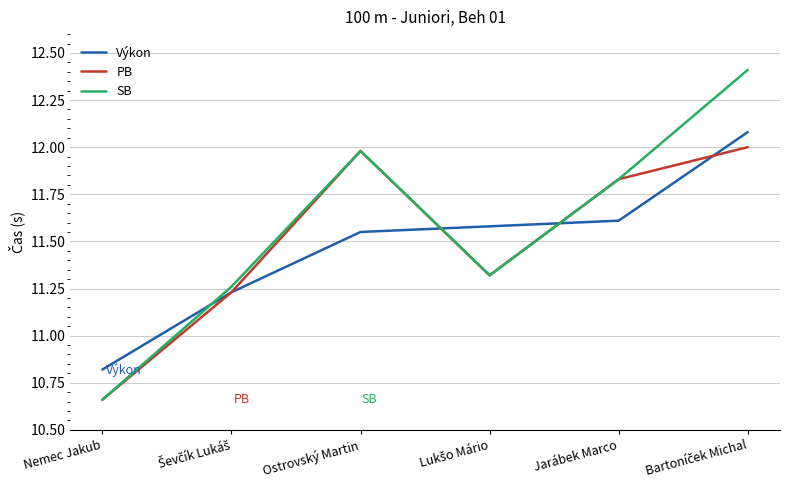

At which category does the chart reach its minimum across all series?

Nemec Jakub